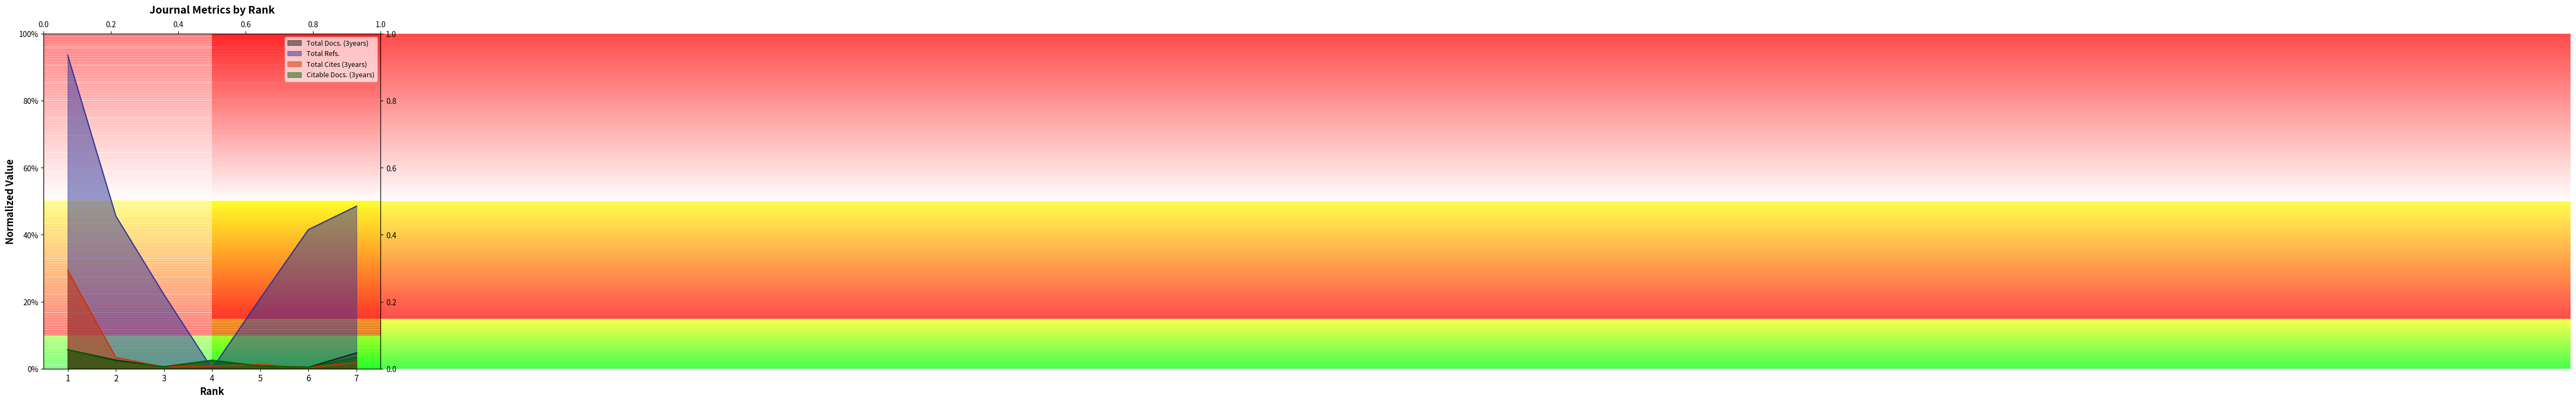

Rank the categories by Citable Docs. (3years) value from highest to lowest.

1, 7, 4, 2, 5, 3, 6